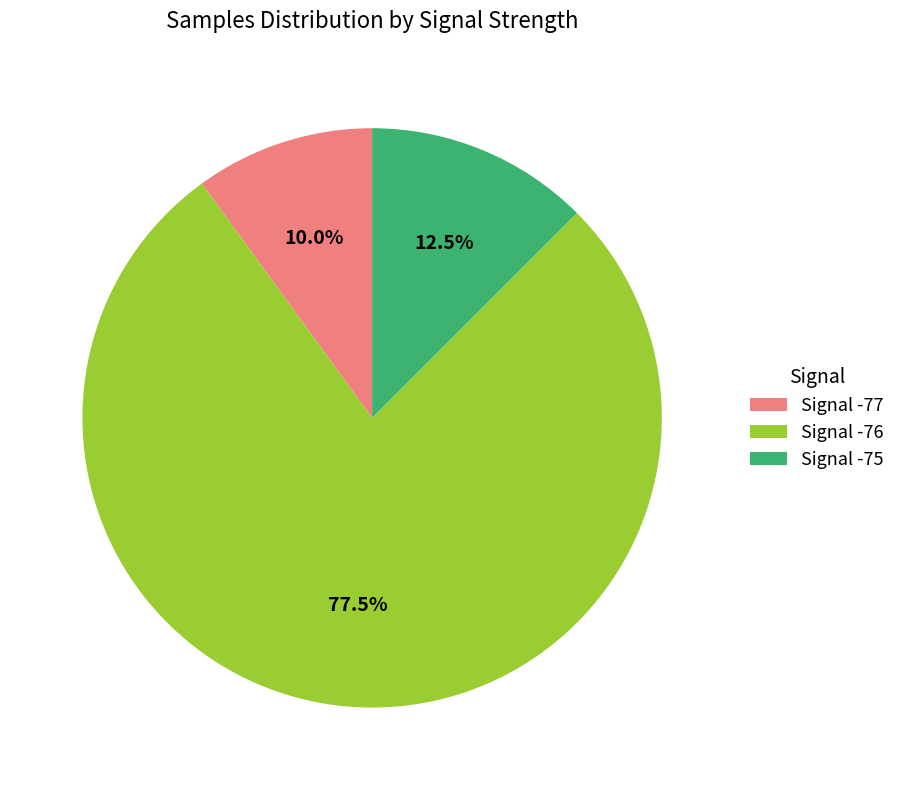

What portion of the pie excludes Signal -76?

22.5%